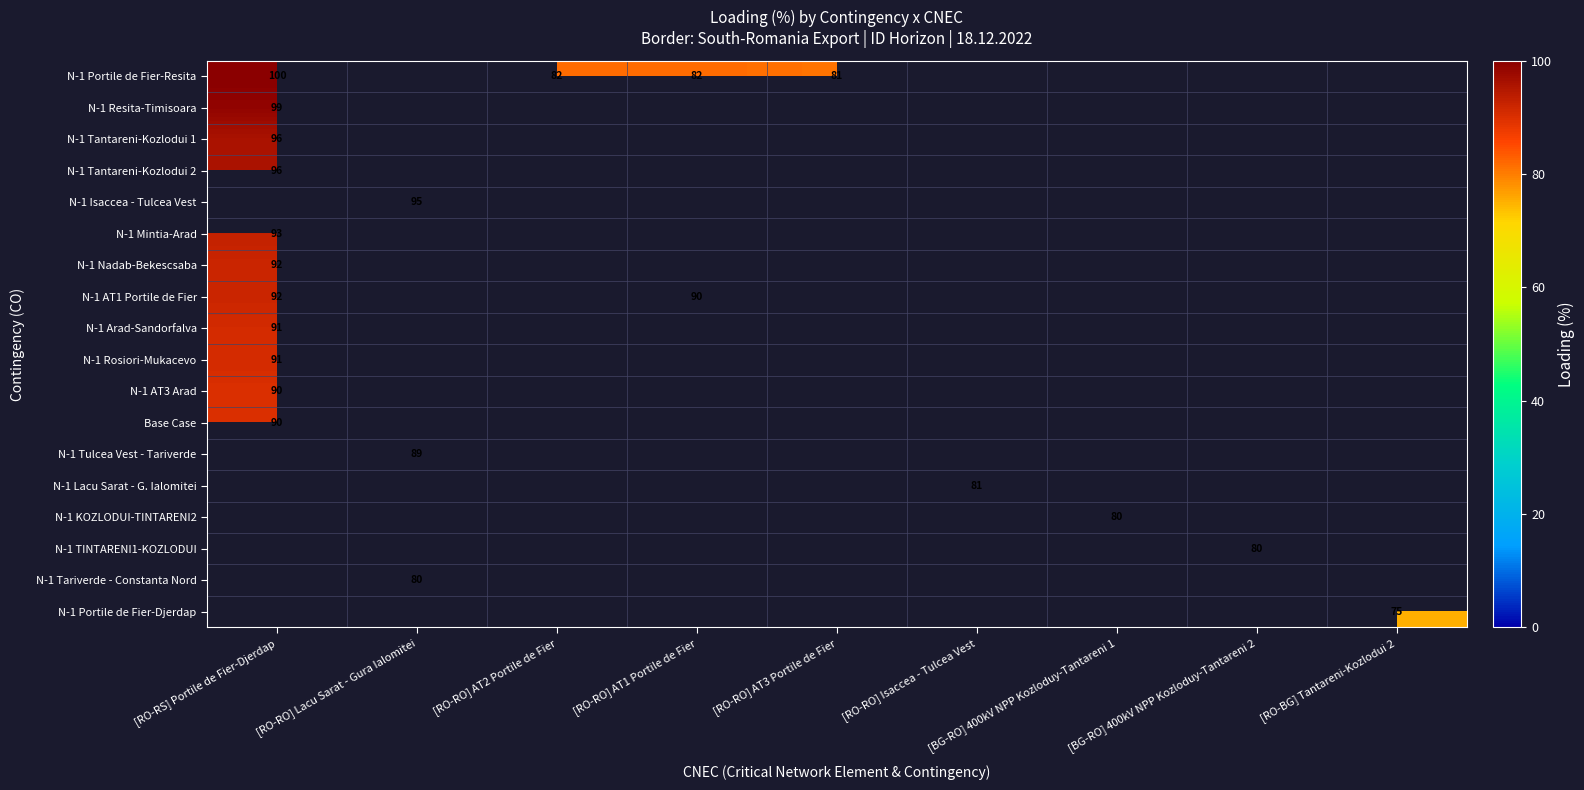

The value of N-1 Lacu Sarat - G. Ialomitei at [RO-RO] Isaccea - Tulcea Vest is 139. True or false?

False